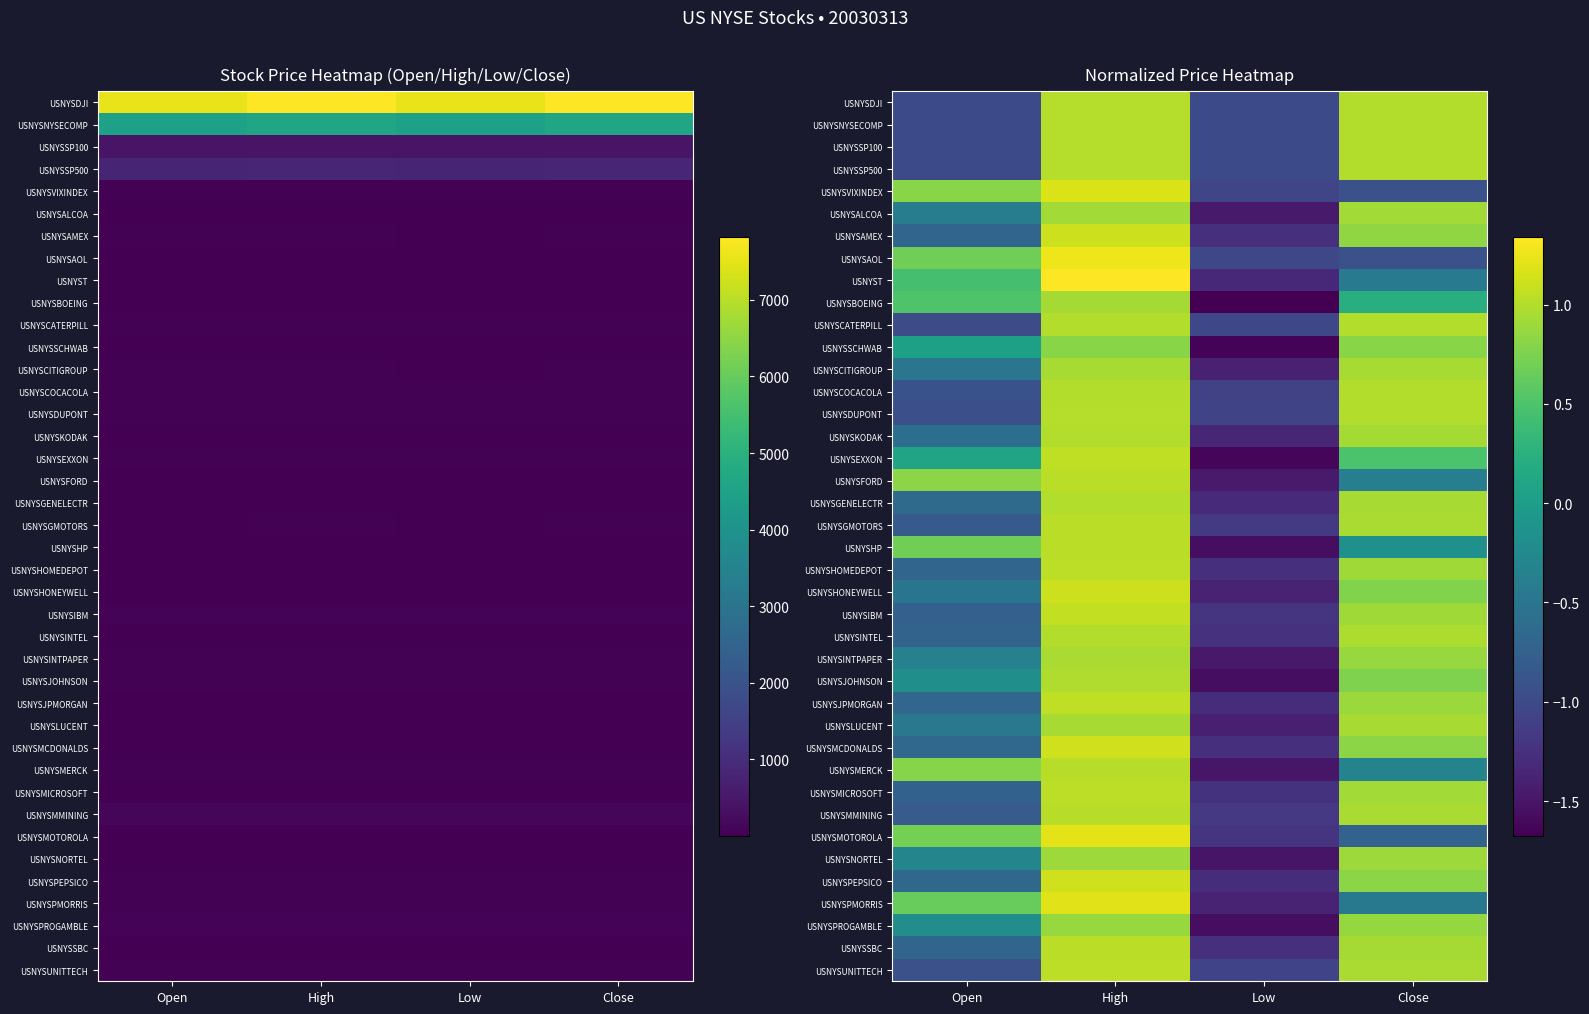

What is the approximate value of USNYSINTEL at Close?

1.0